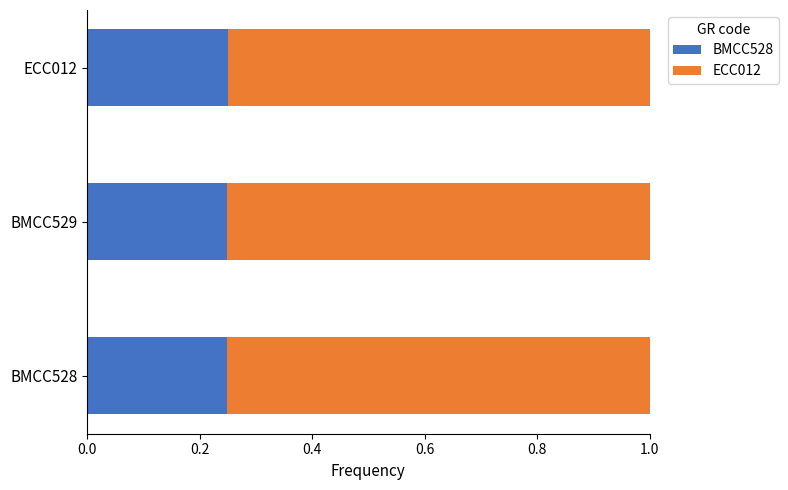

What is the sum of all BMCC528 values?

0.7